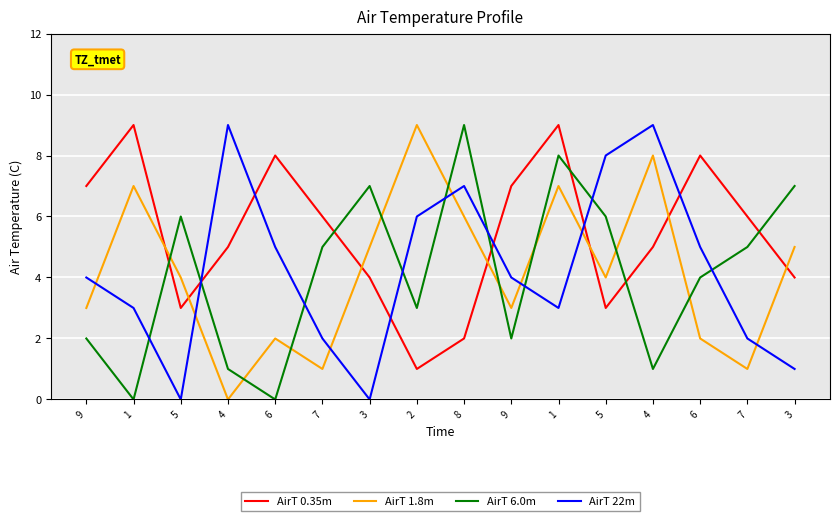

What is the greatest value displayed?

9